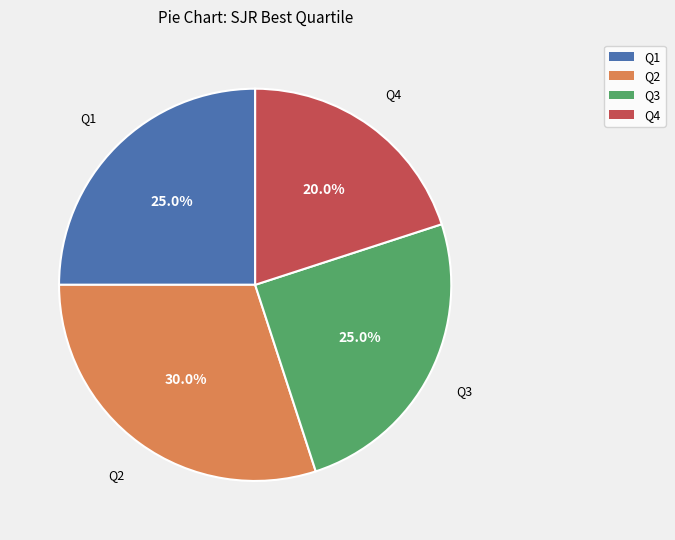

Does Q1 account for over 50% of the chart?

No